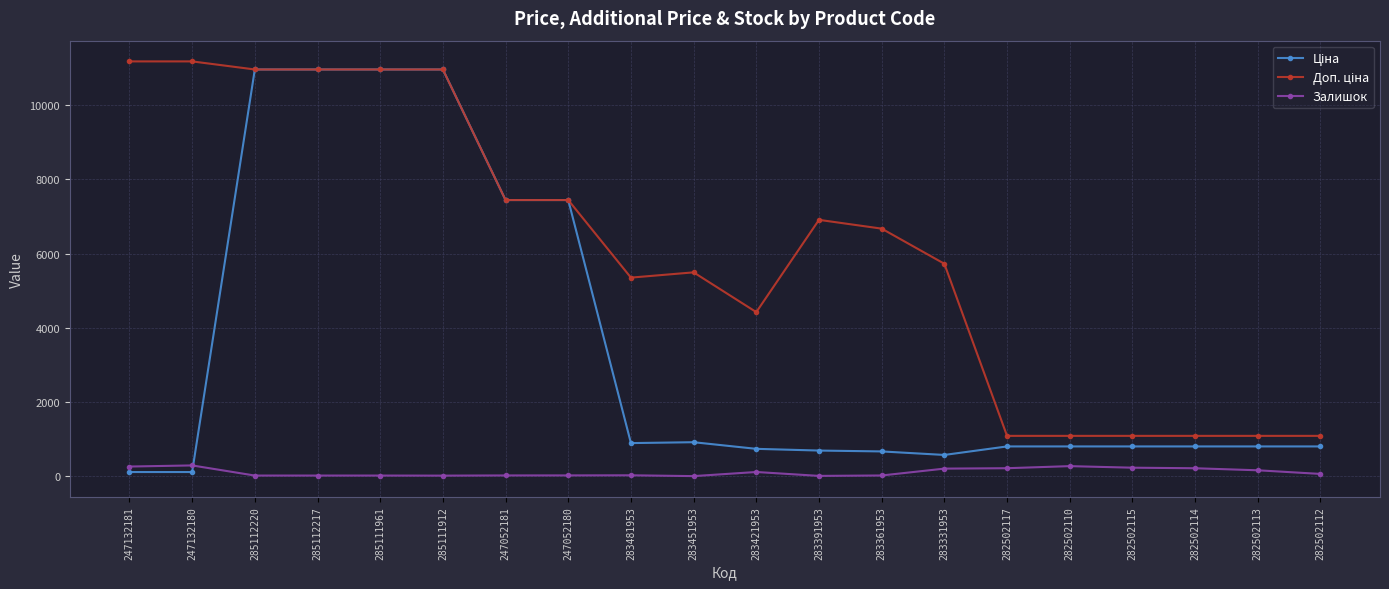

What is the maximum value shown in the chart?

11182.0